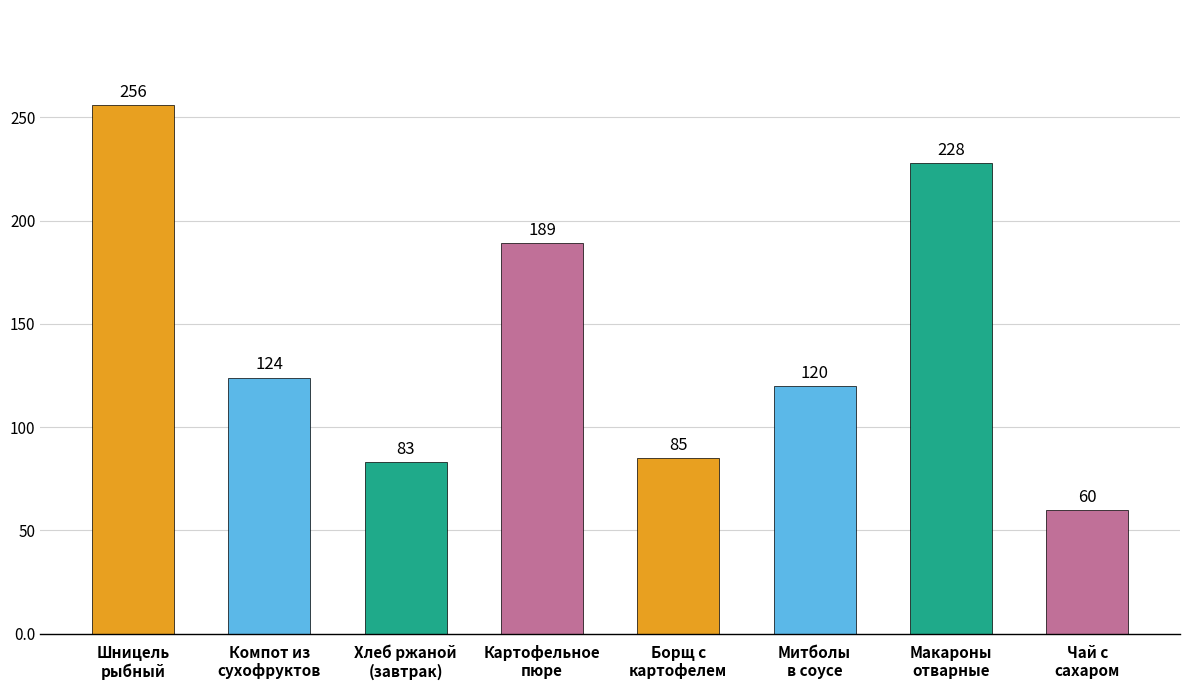

What is the value of the 5th bar from the left?

85